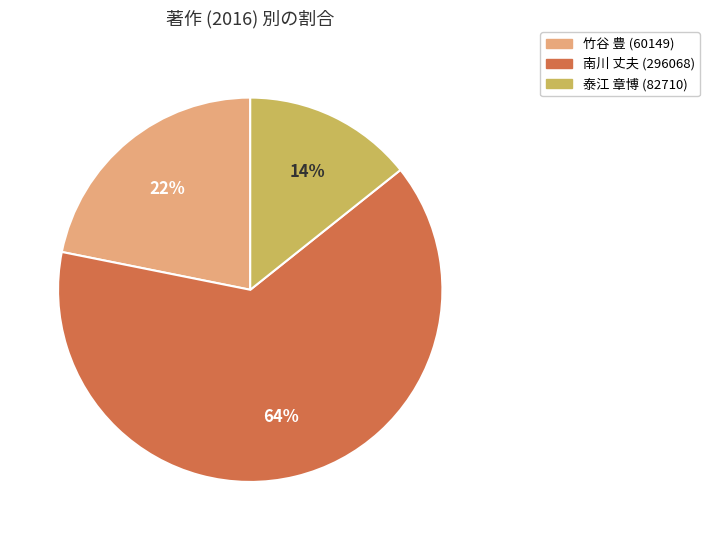

The 竹谷 豊 (60149) slice represents 27% of the pie. True or false?

False